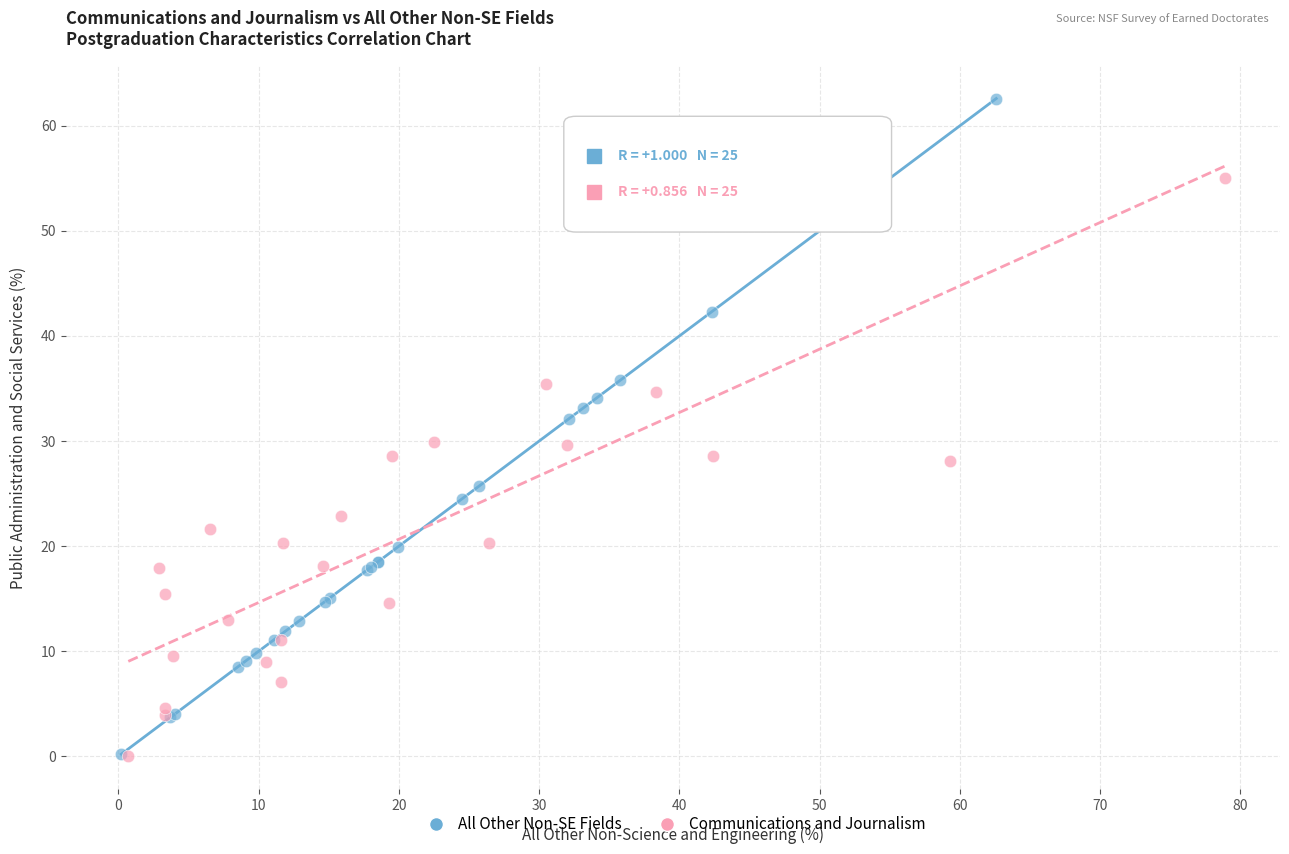

What are all the series names shown in the legend?

All Other Non-SE Fields, Communications and Journalism